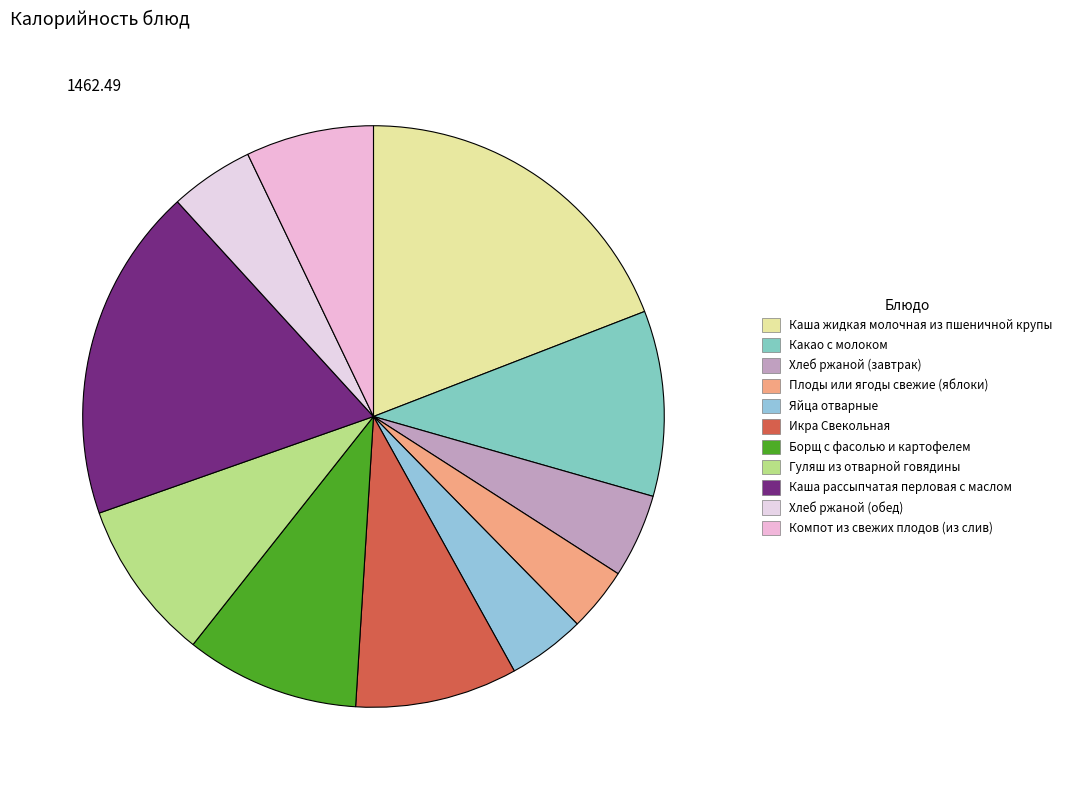

True or false: Хлеб ржаной (завтрак) accounts for 5% of the total.

True